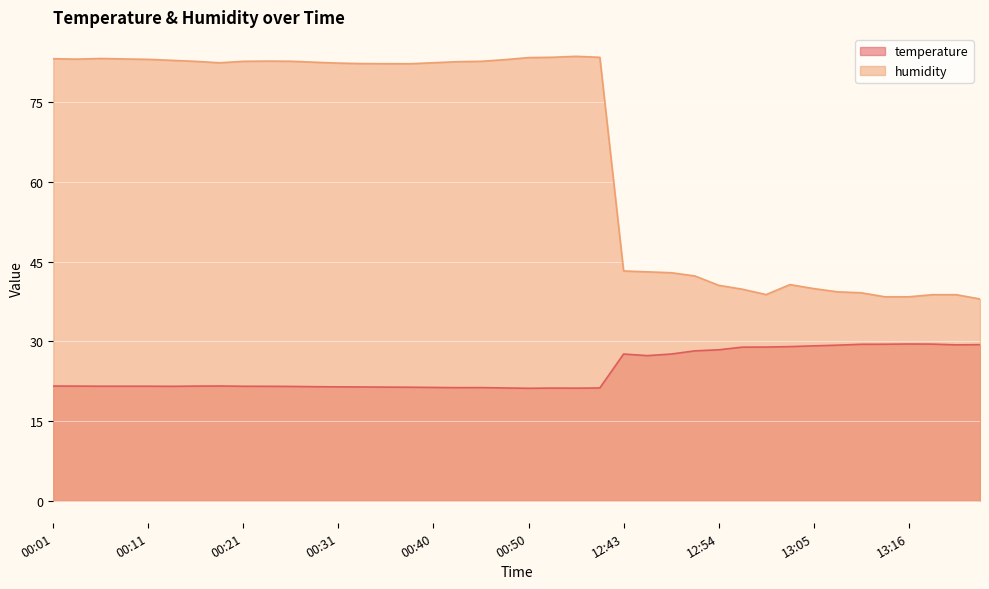

At which category does temperature reach its first local peak?

00:18